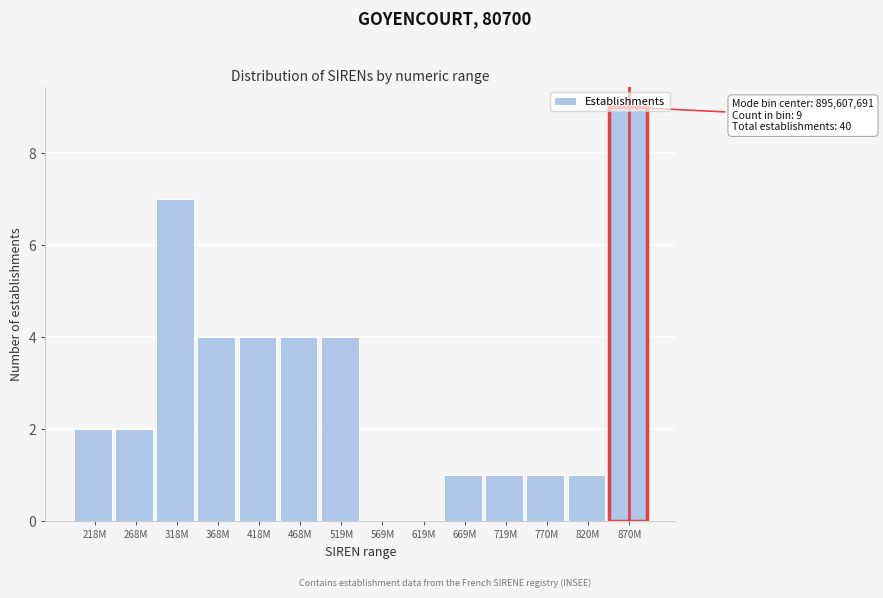

What is the sum of the values at 218M and 669M?

3